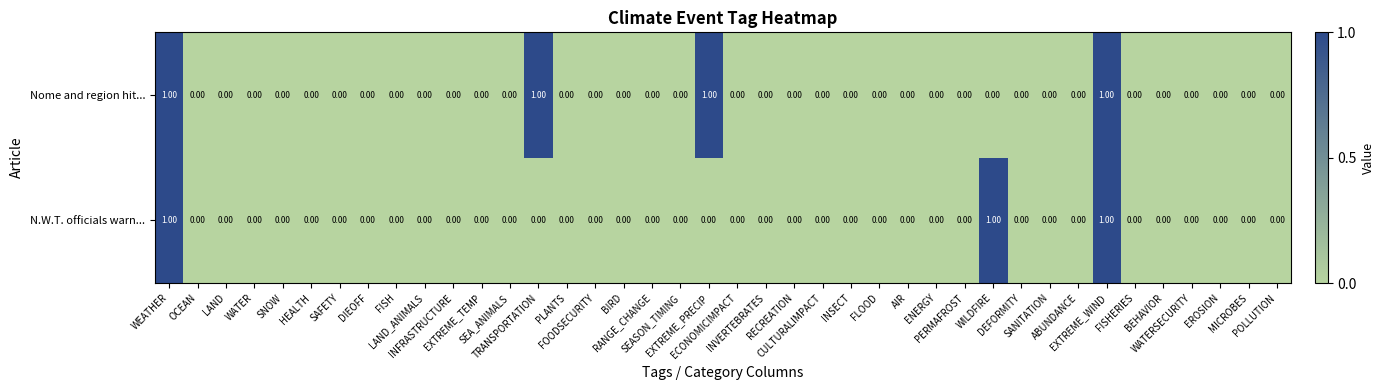

What is the sum of all Nome and region hit... values?

4